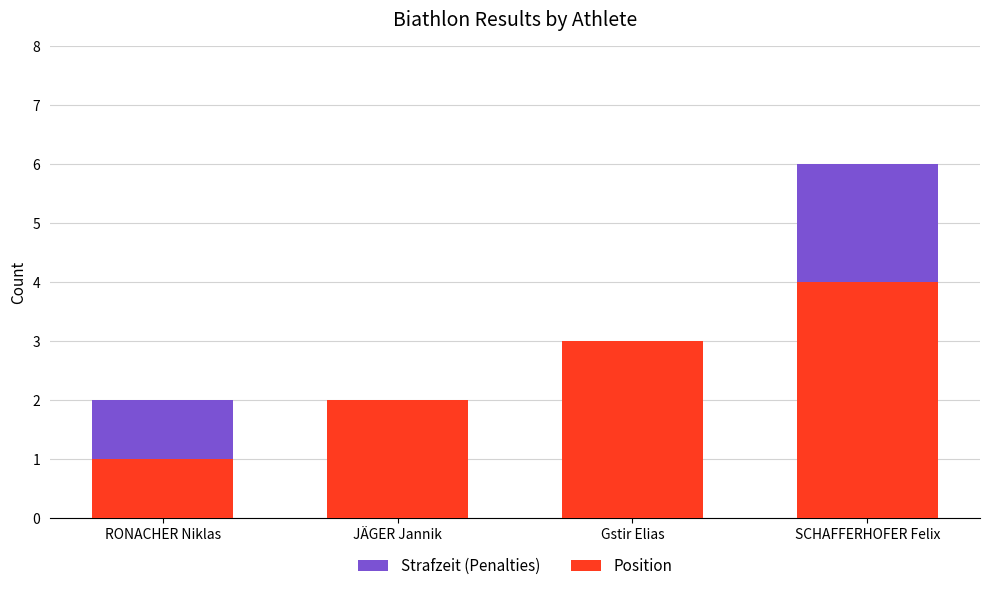

How many data points in Strafzeit (Penalties) are less than 2?

1